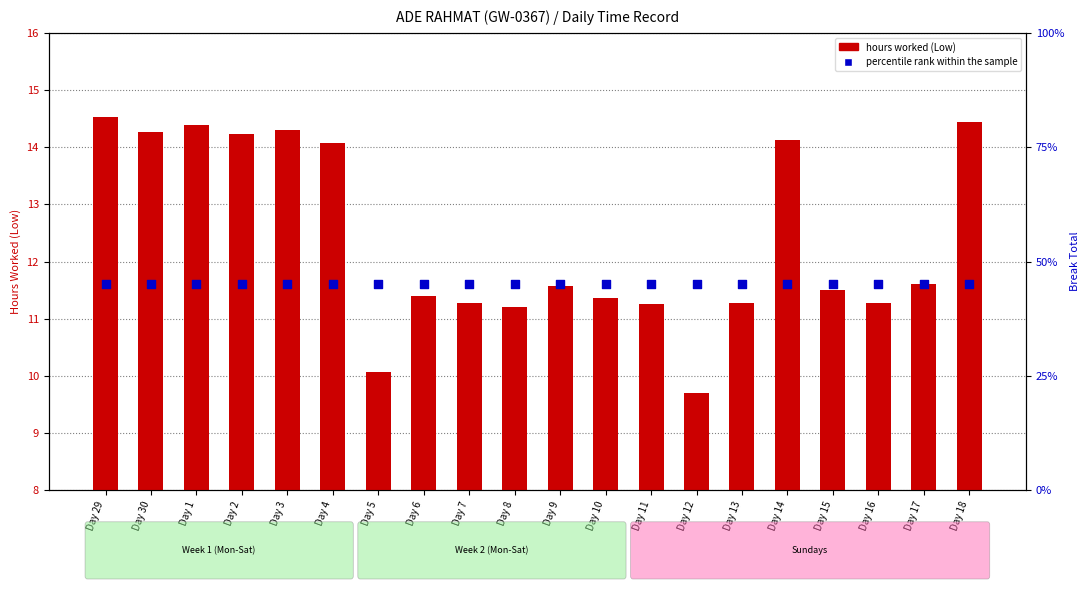

At which category is the sum across all series the highest?

Day 29